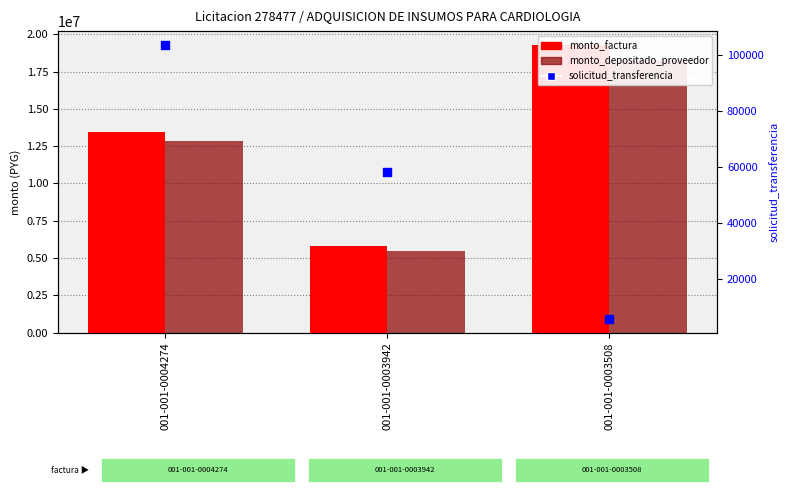

Which series contains the highest Y value?

monto_factura